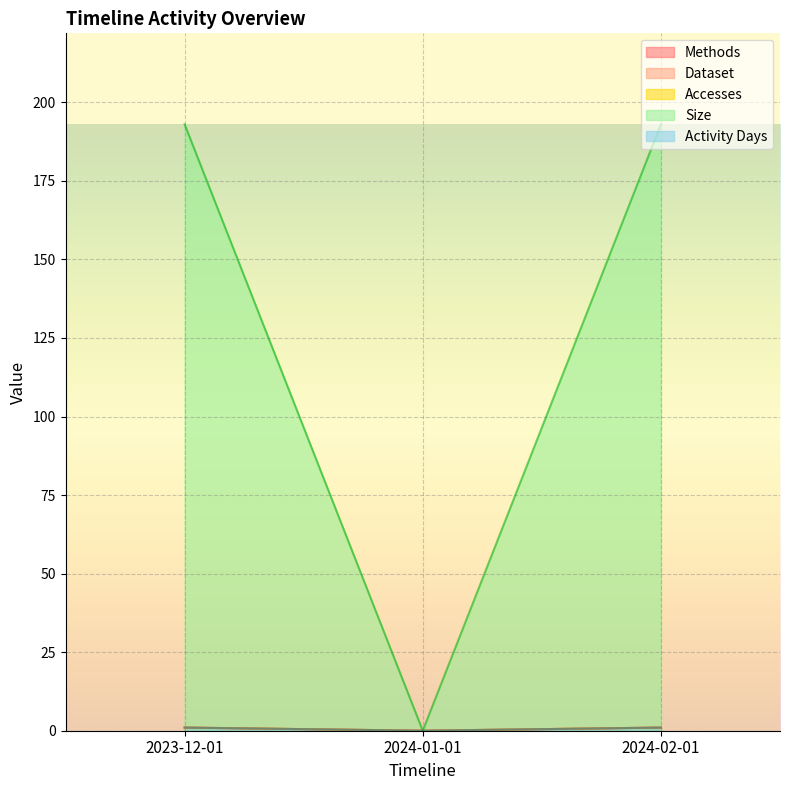

Which series has the largest total across all categories?

Size